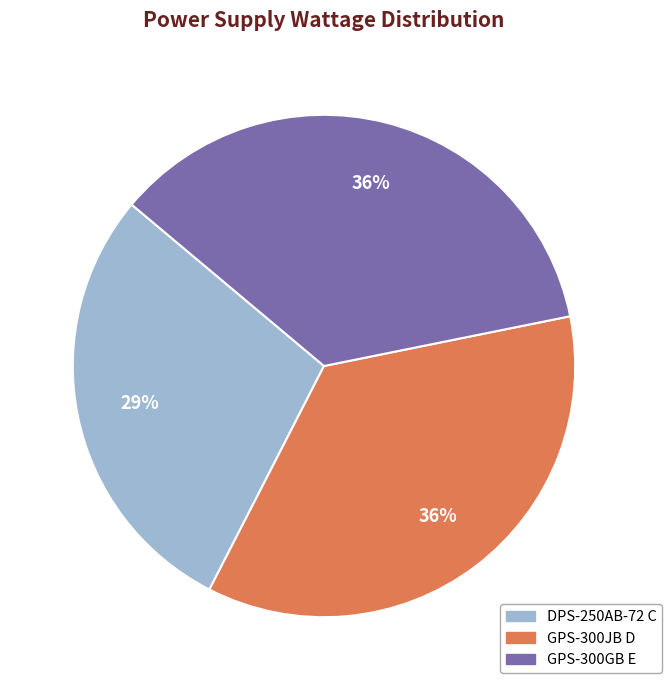

The GPS-300JB D slice represents 47% of the pie. True or false?

False